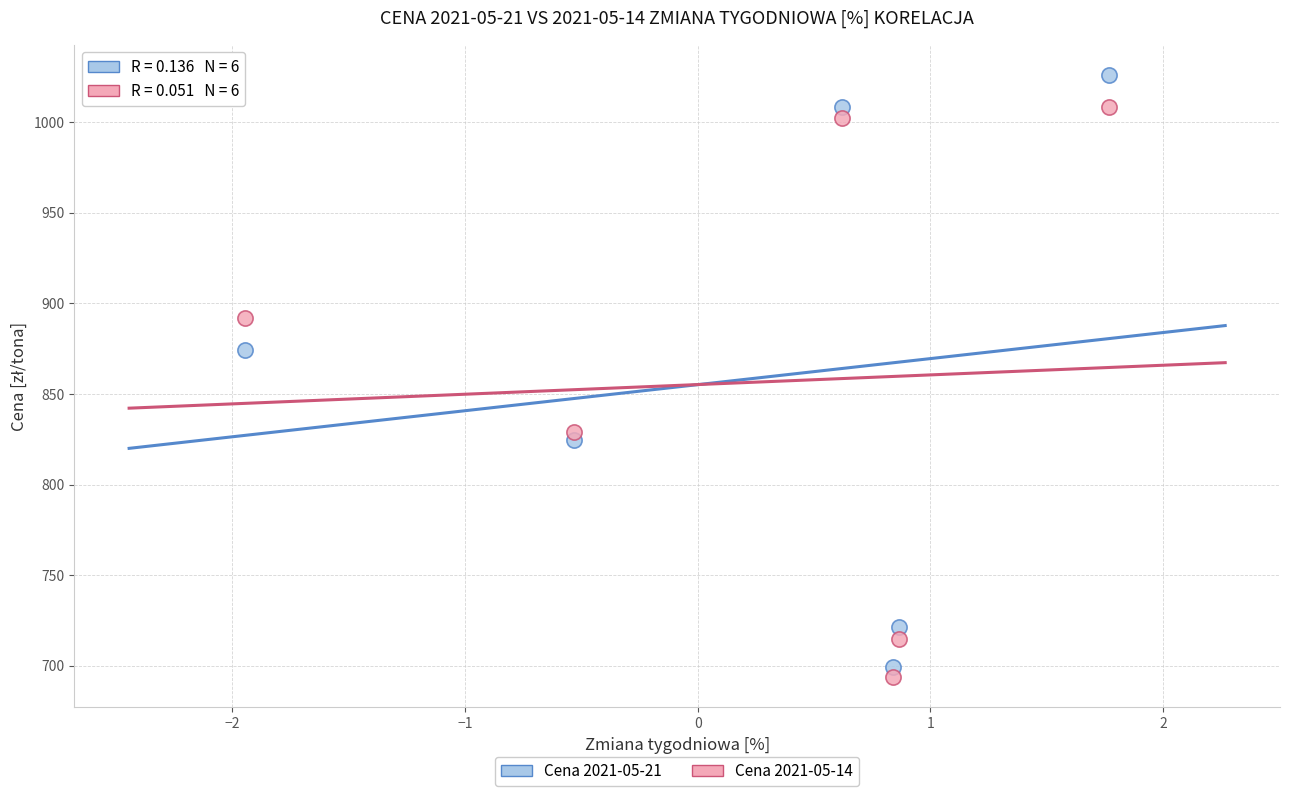

Which series contains the lowest Y value?

Cena 2021-05-14